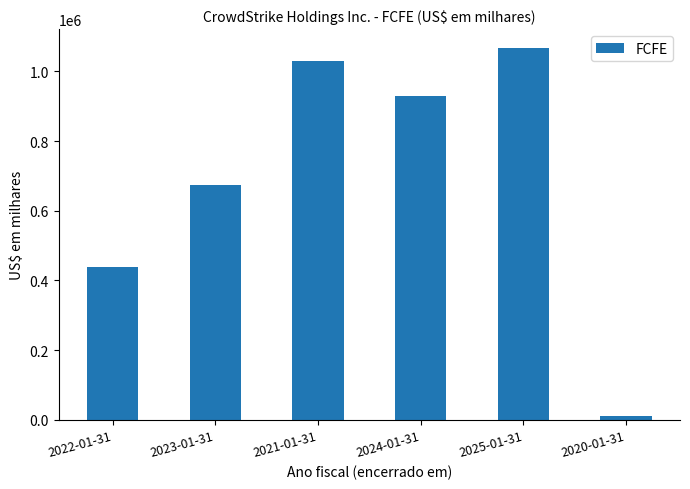

List the labels in order of value, smallest first.

2020-01-31, 2022-01-31, 2023-01-31, 2024-01-31, 2021-01-31, 2025-01-31